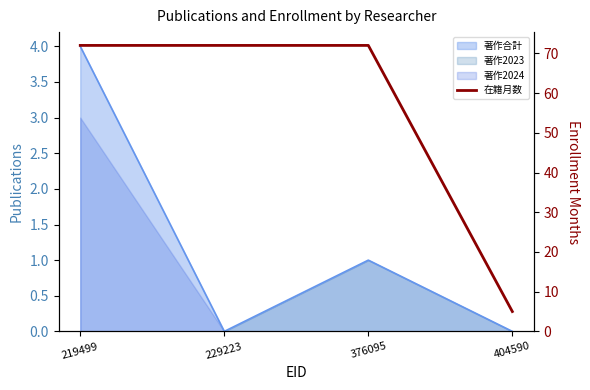

How many lines are shown in the chart?

1